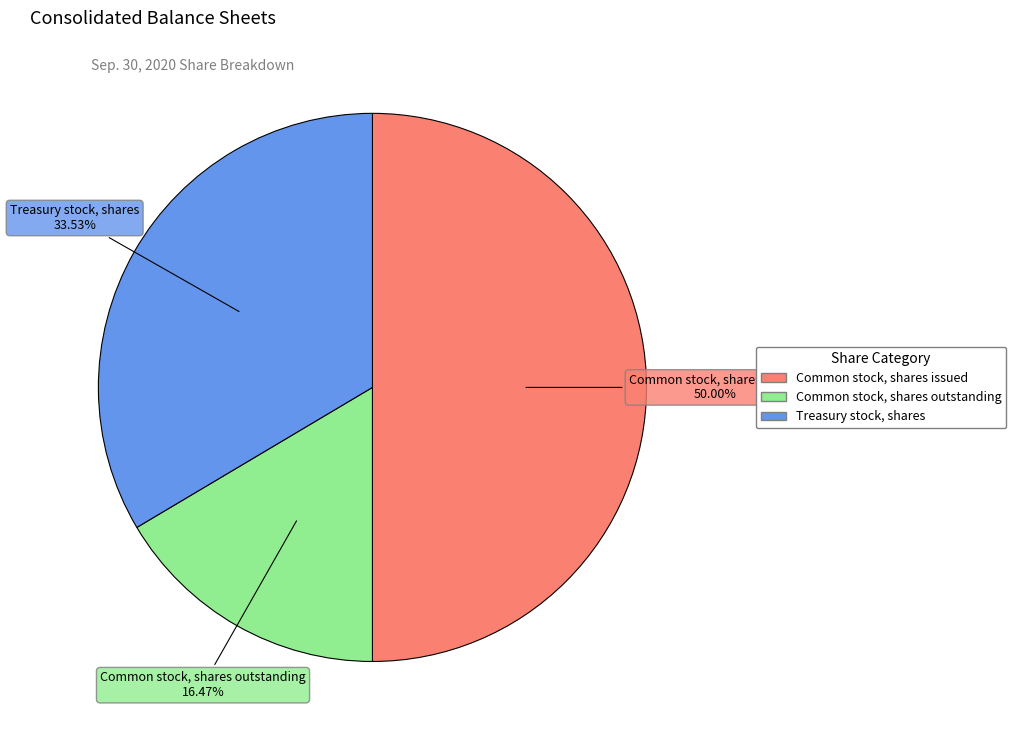

The Common stock, shares issued slice represents 50% of the pie. True or false?

True